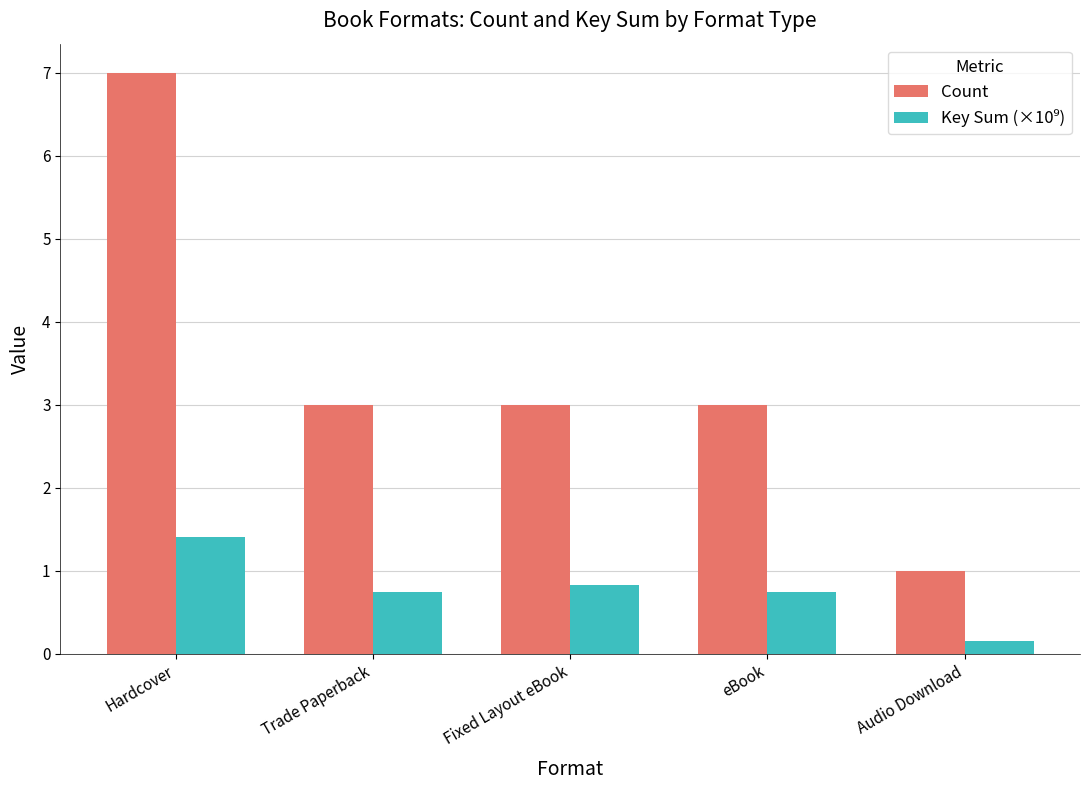

Read the Count value at Fixed Layout eBook.

3.0